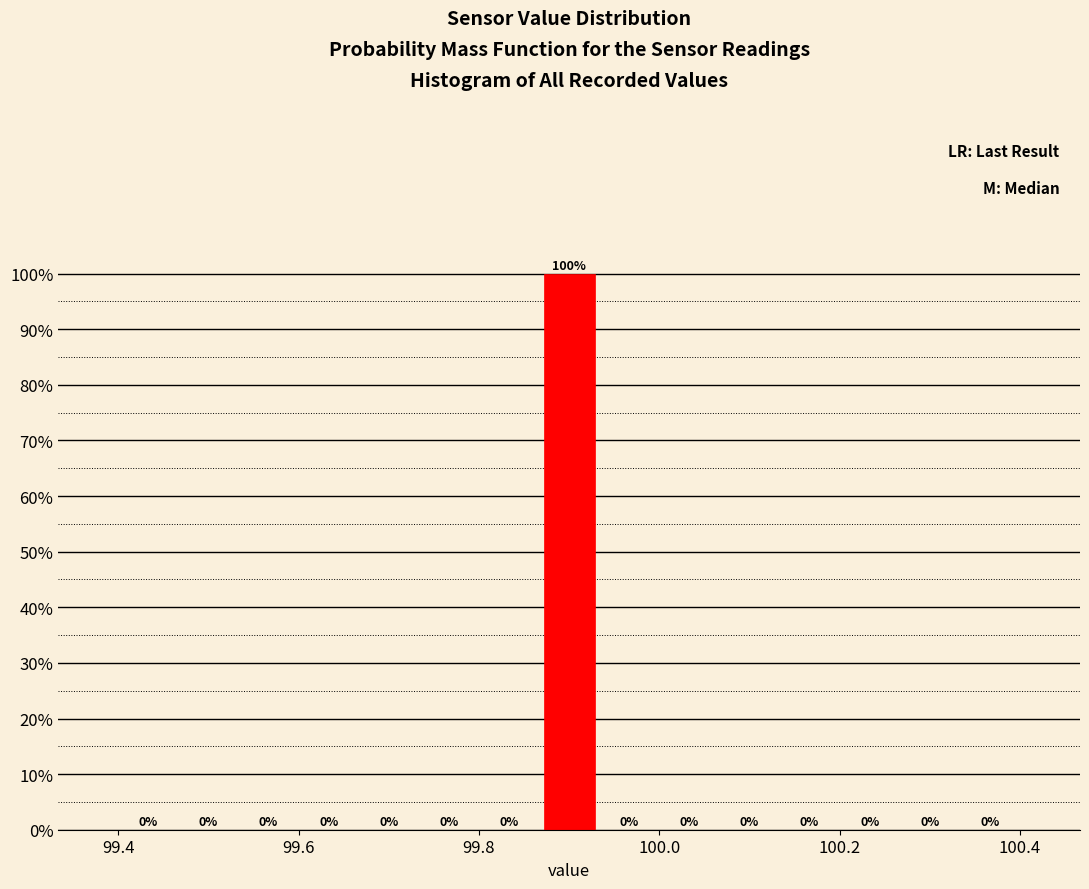

Read against the x-axis, roughly where is the centre of the tallest bar?

99.90